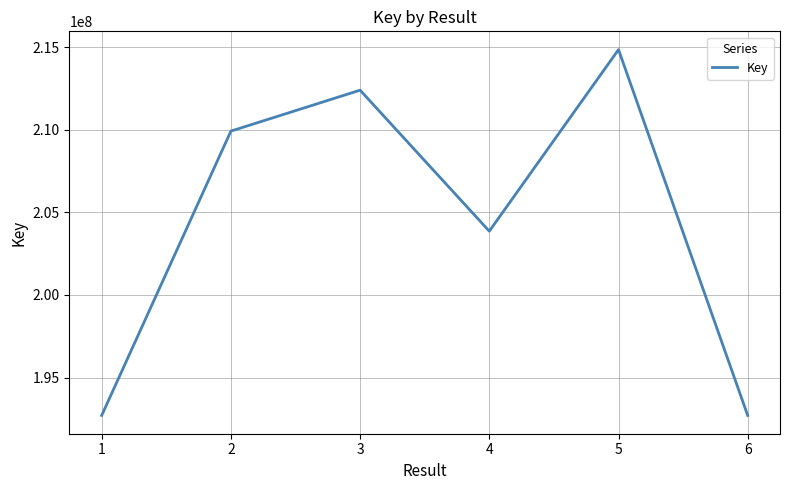

Is it true that the value at 2 is 209921492?

True